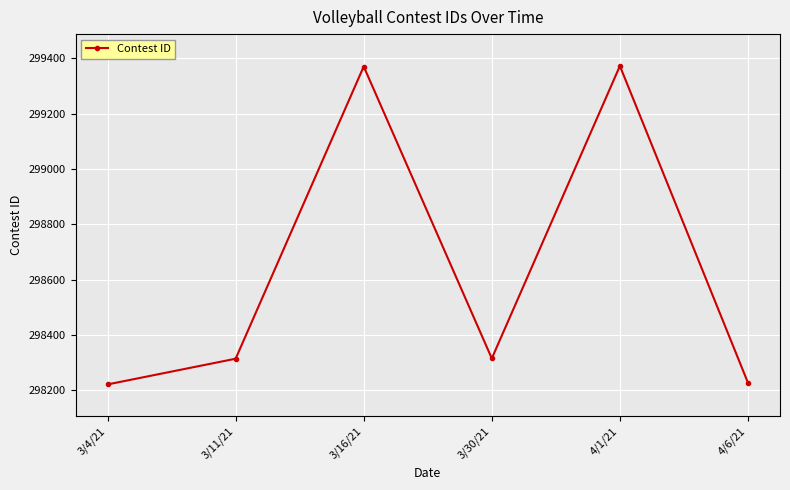

How many values are below 298315?

3